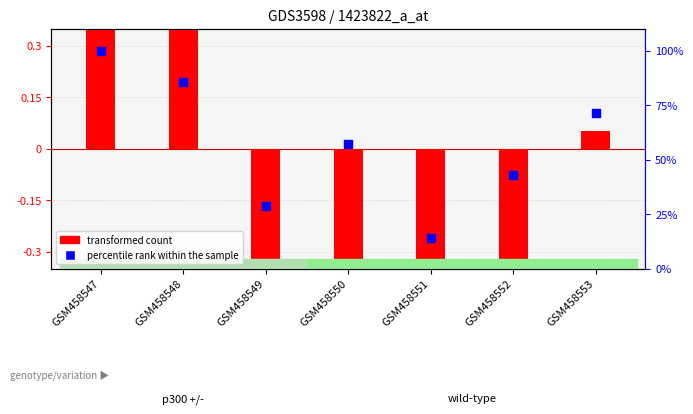

Which series reaches the maximum Y coordinate?

percentile rank within the sample